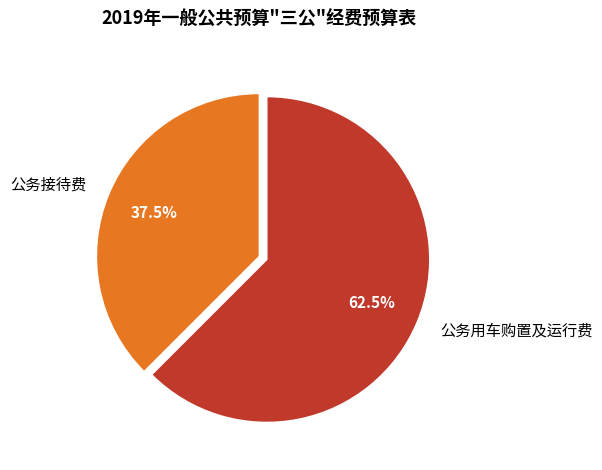

Which slice is the smallest?

公务接待费